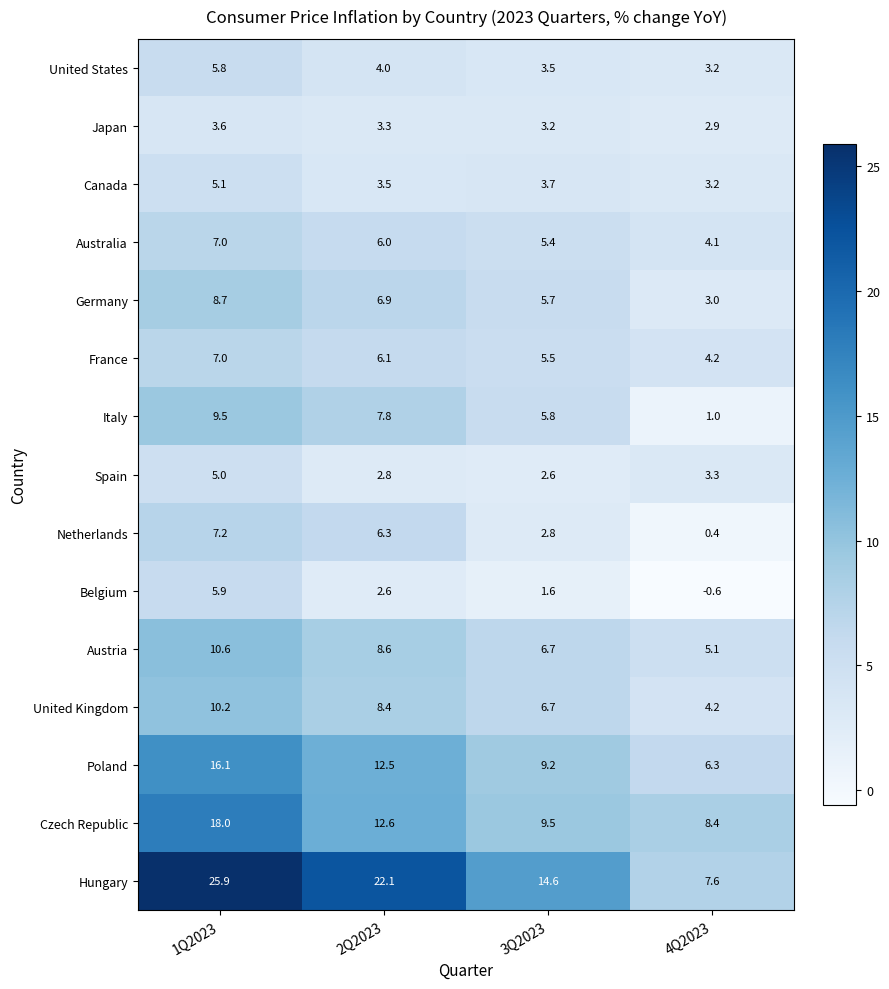

Is it true that Canada equals 3.7 at 3Q2023?

True